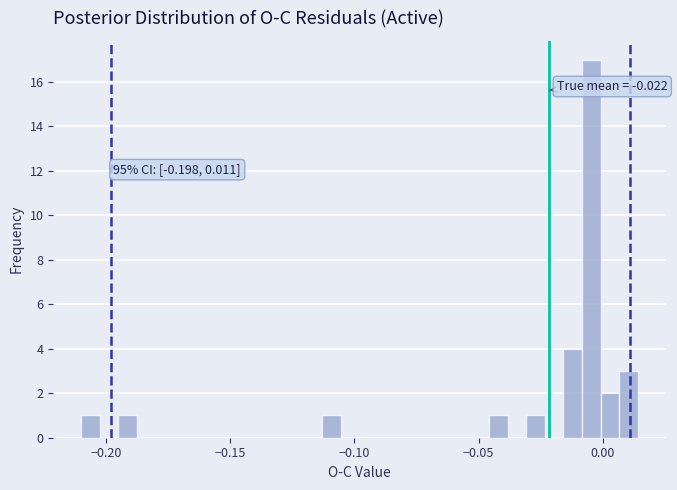

Read against the x-axis, roughly where is the centre of the tallest bar?

-0.005